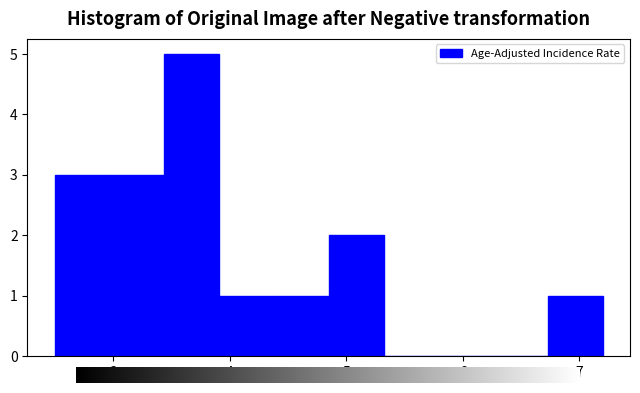

Which range on the x-axis has the tallest bar?

3.44 to 3.91